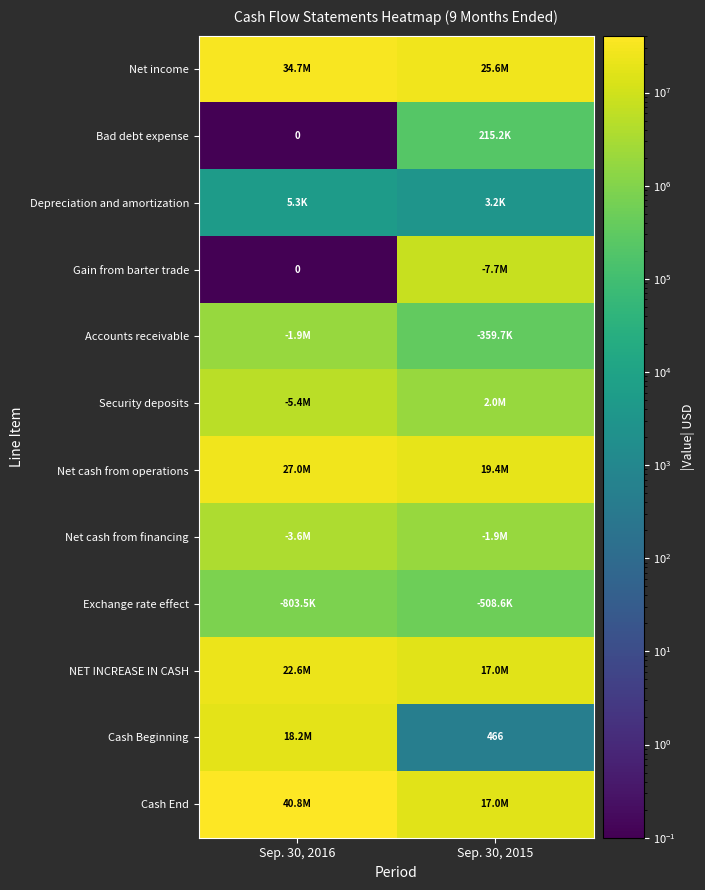

True or false: Cash Beginning has a value of 727 at Sep. 30, 2015.

False